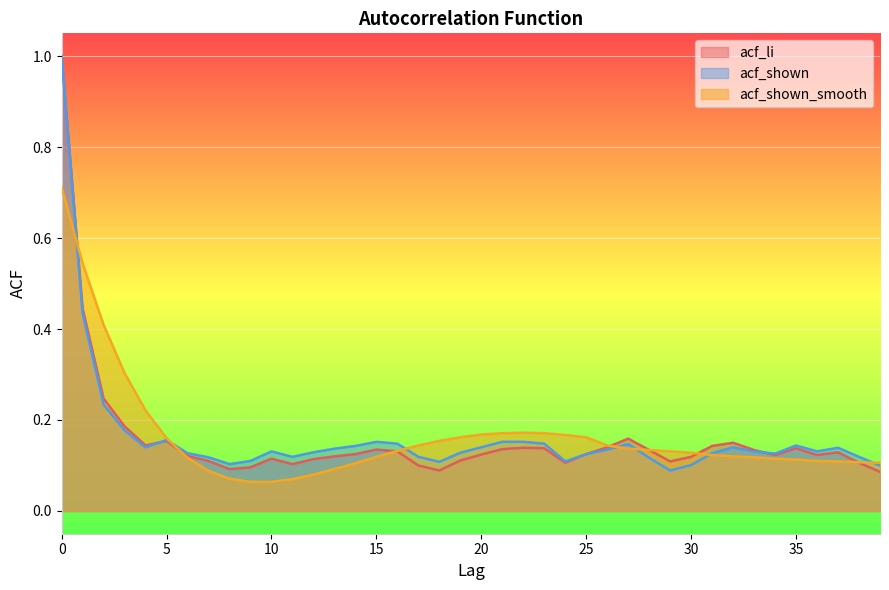

Which series has the largest total across all categories?

acf_shown_smooth